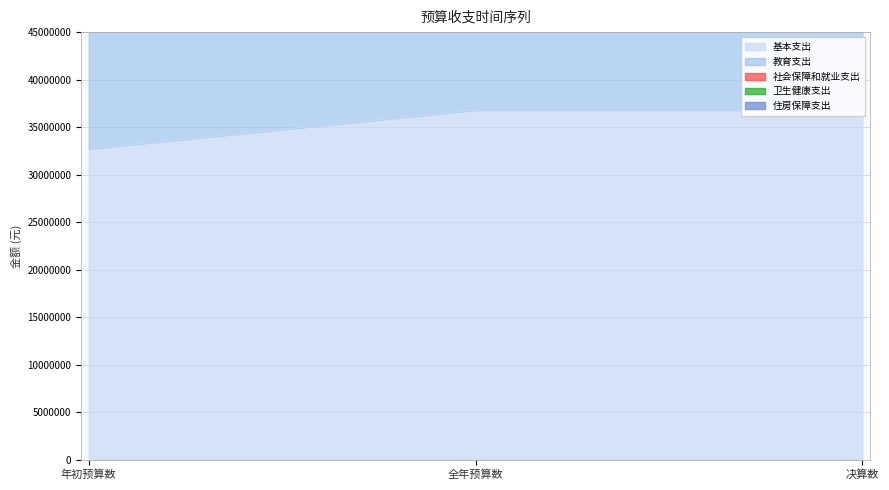

Reading left to right, list all the values displayed in this chart.

基本支出: 32719300.0	36804245.7	36804245.7
教育支出: 63896400.0	68162239.5	68162239.5
社会保障和就业支出: 69647000.0	75478556.8	75478556.8
卫生健康支出: 73306300.0	79424368.5	79424368.5
住房保障支出: 70845100.0	76661785.5	76661785.5